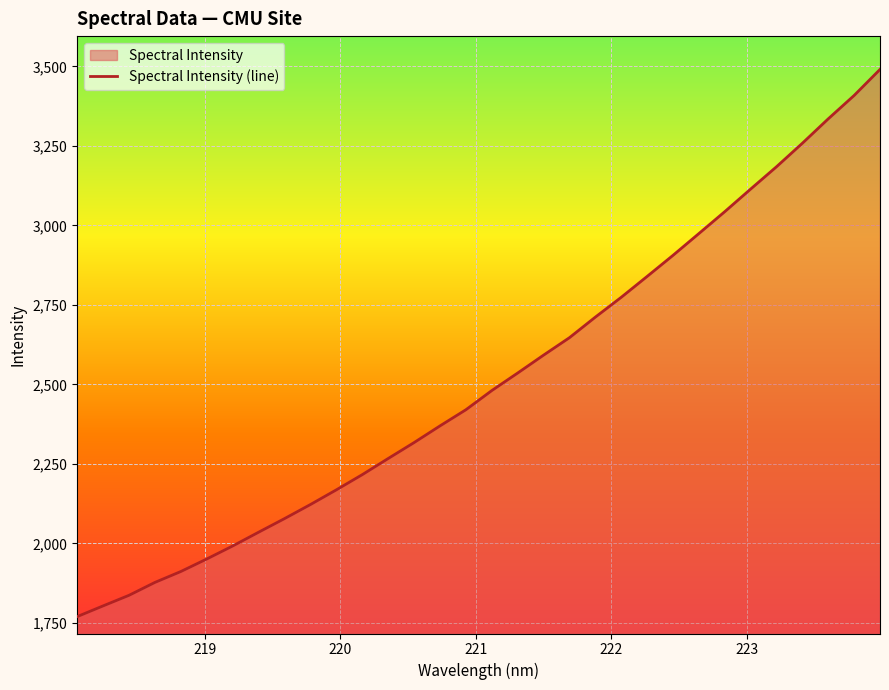

Count the number of values greater than 2480.

16